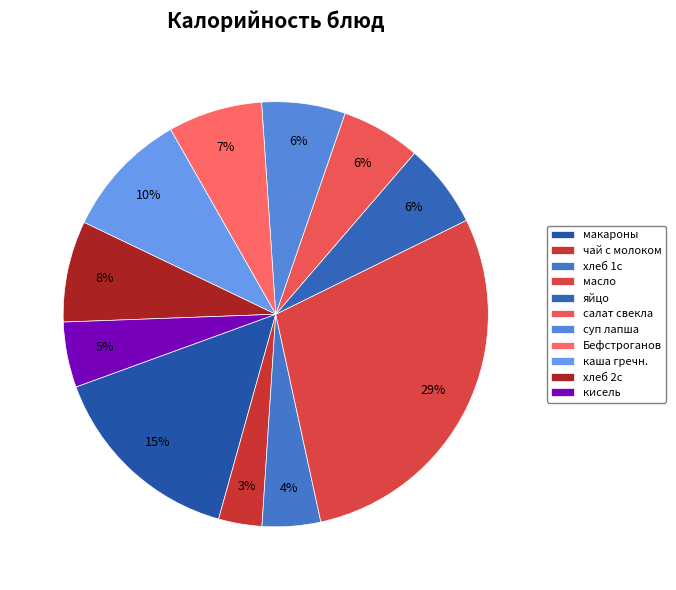

How many slices are in this pie chart?

11